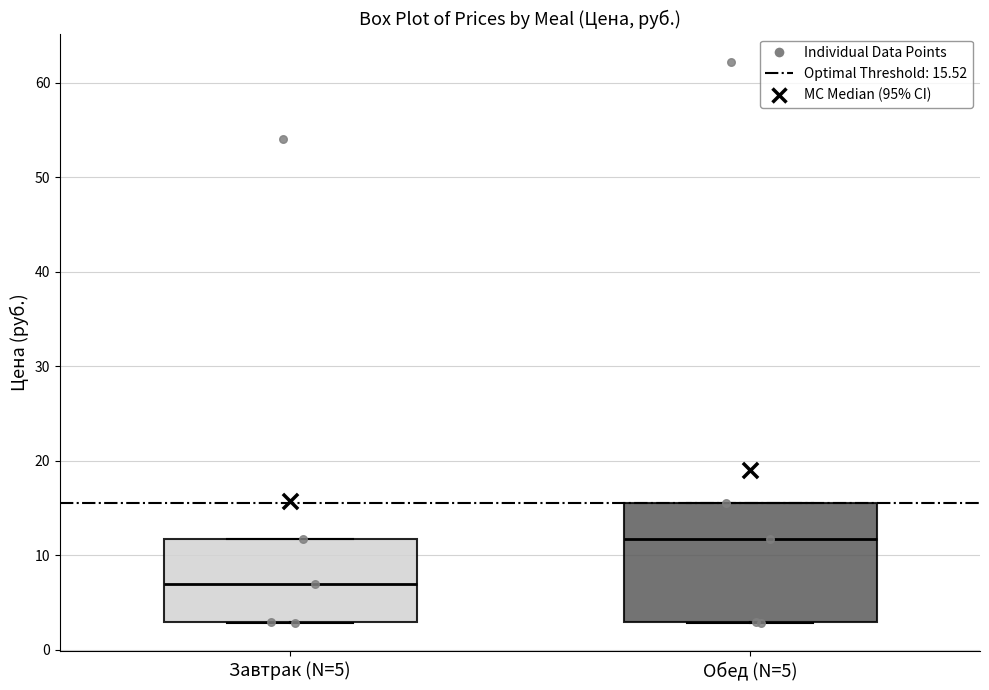

Reading left to right, transcribe this box plot: for each box, give where its median line is, the range the box spans, and where its two whiskers end, as read against the y-axis. The values are not printed on the chart, so give them approximately, as read against the axis.

Завтрак (N=5): median 7, box 3 to 12, whiskers 3 to 12
Обед (N=5): median 12, box 3 to 16, whiskers 3 to 16